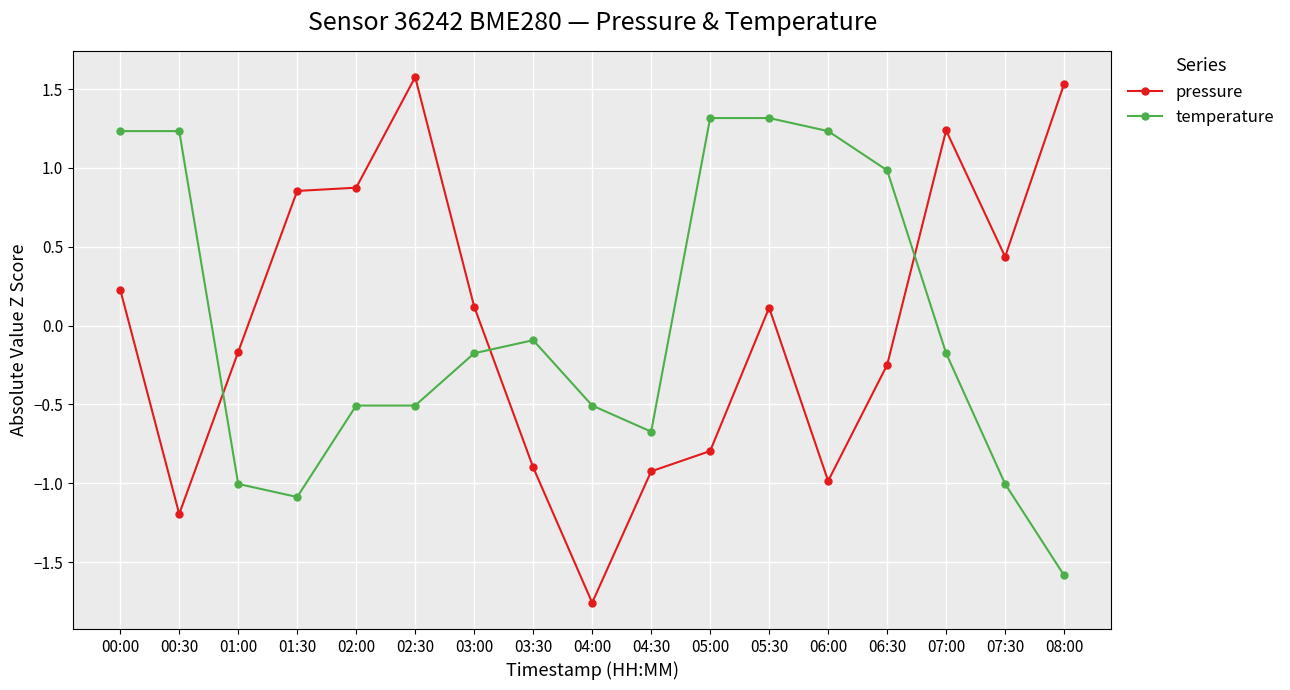

In pressure, how many points are higher than both neighbors (excluding endpoints)?

3